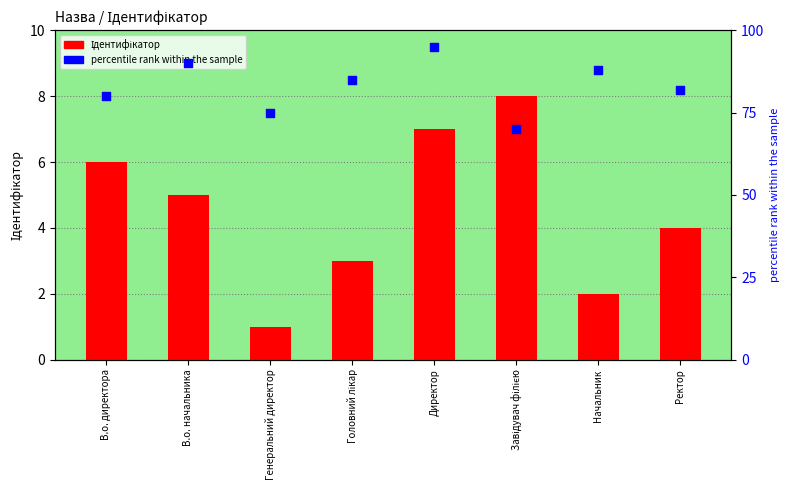

What is the total value across all series at Ректор?

86